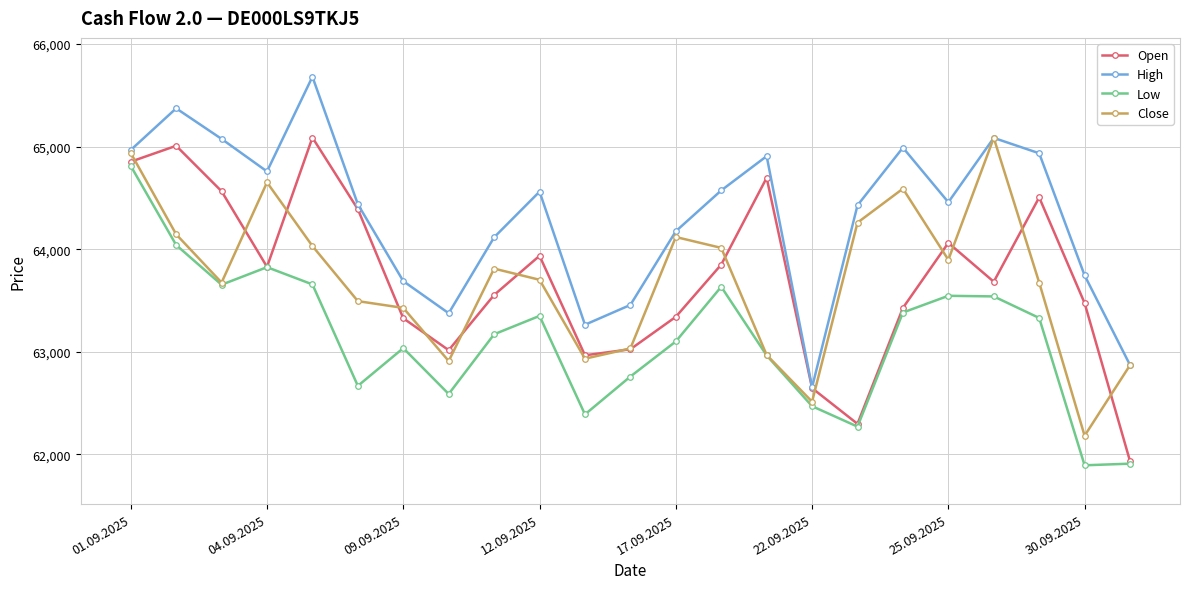

True or false: High and Low intersect in this chart.

False